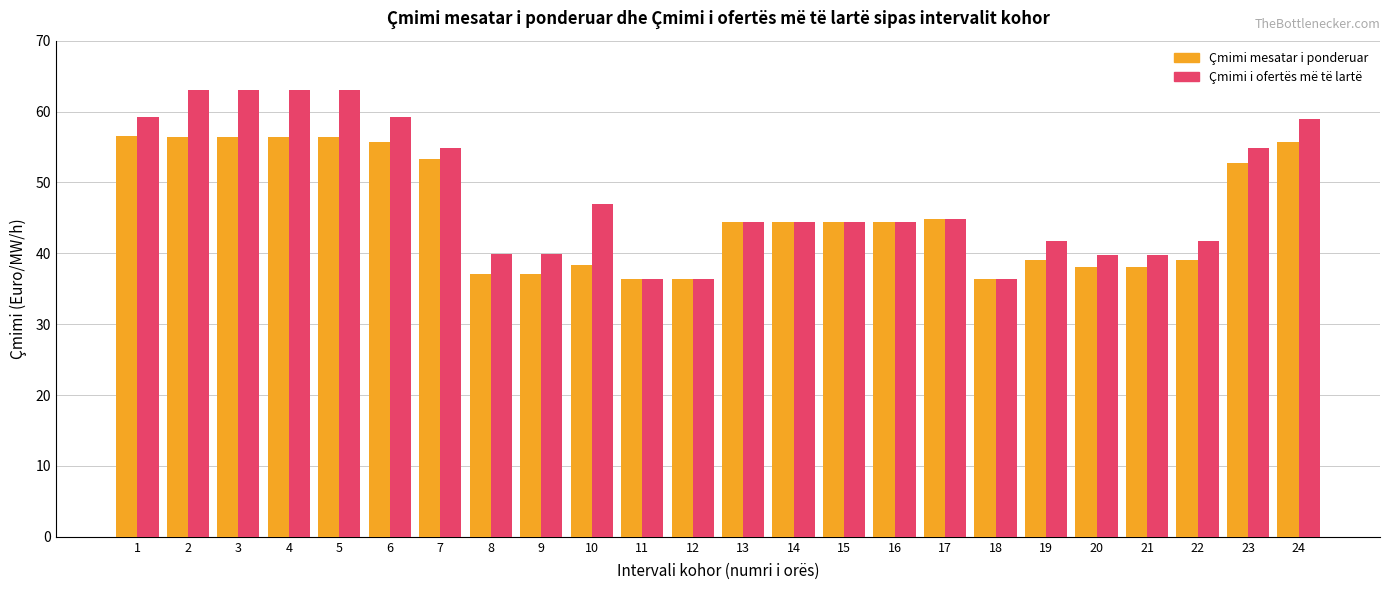

How many values in the Çmimi i ofertës më të lartë series exceed 44?

15